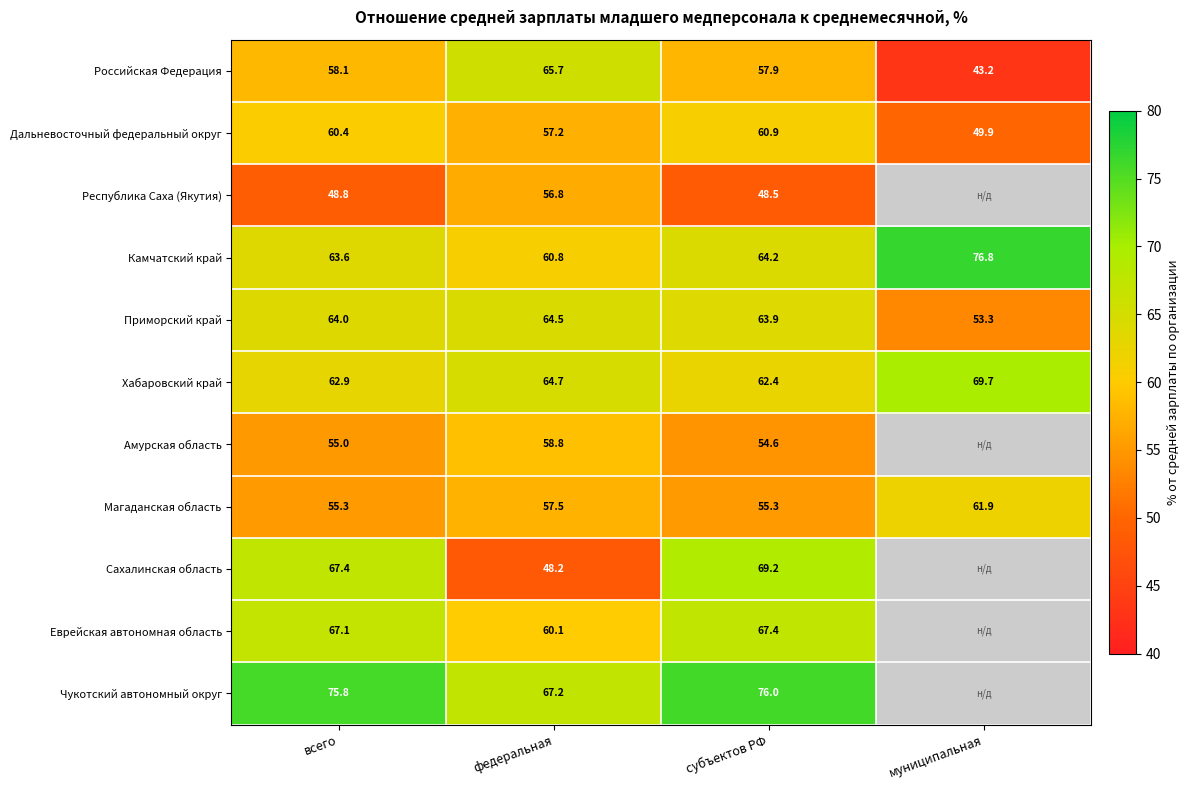

At which category is the sum across all series the highest?

субъектов РФ